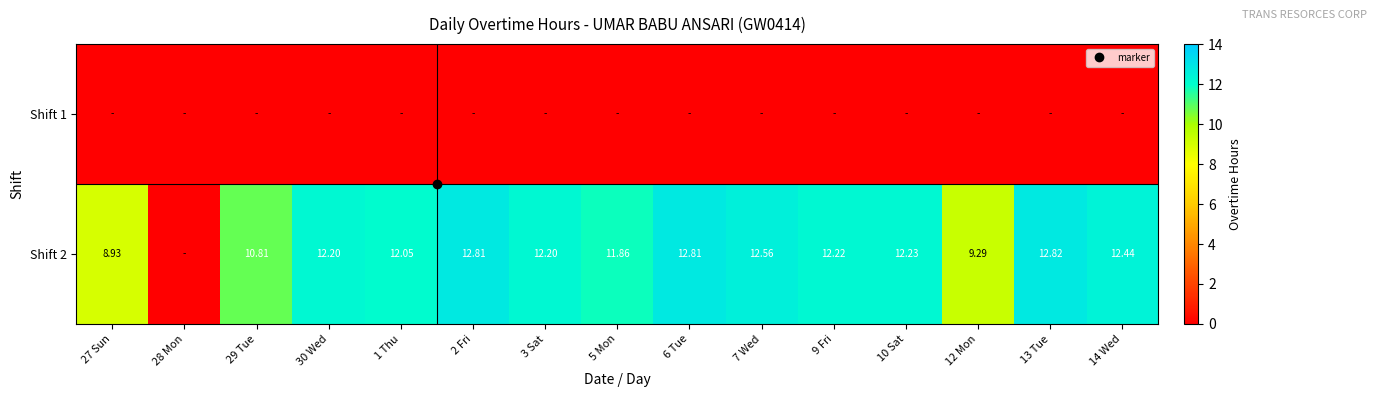

Where does the Shift 2 series first go above 12?

30 Wed